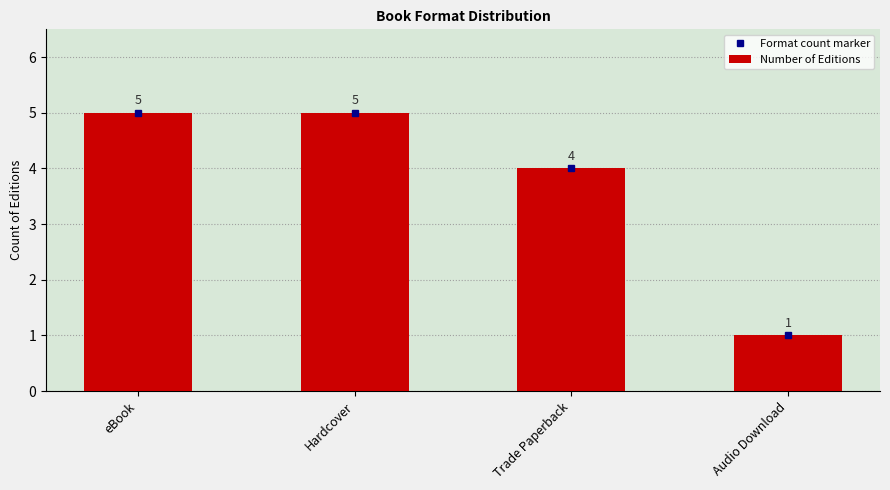

The chart shows a value of 0 at Audio Download. True or false?

False